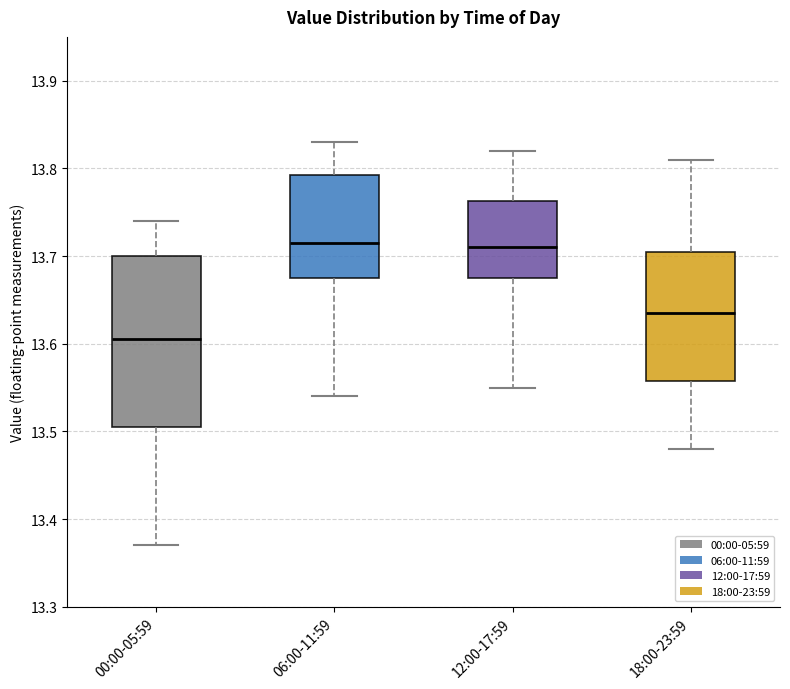

Where does the lower whisker of the box for 12:00-17:59 end on the y-axis? The values are not printed on the chart, so give them approximately, as read against the axis.

13.55